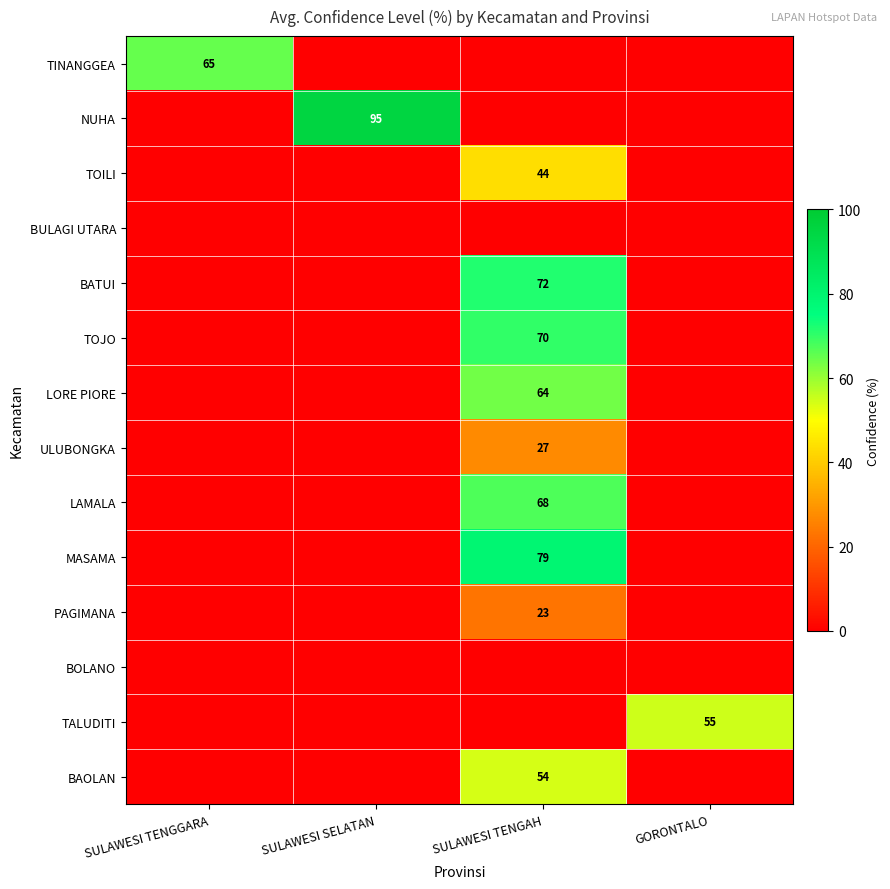

Is it true that BATUI equals 26 at SULAWESI TENGAH?

False